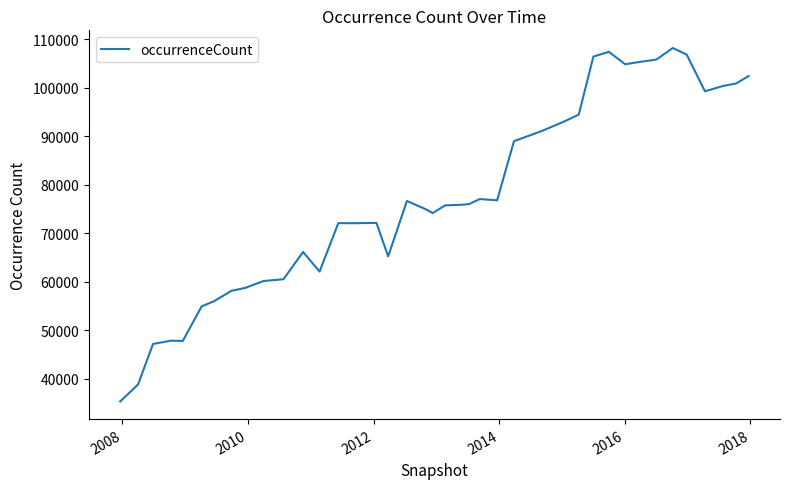

What is the average value?

77440